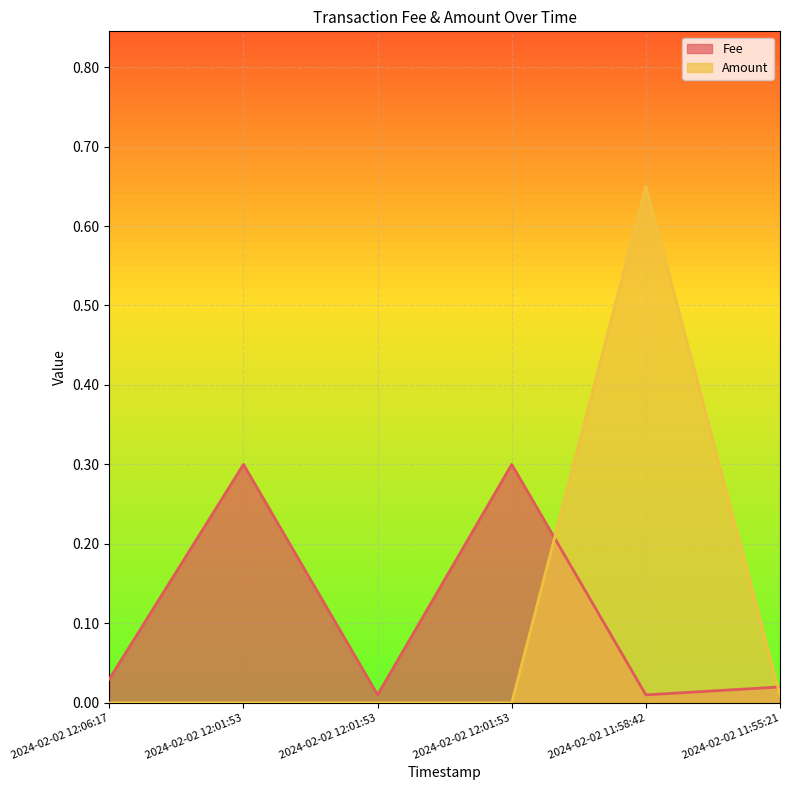

At how many categories does at least one series exceed 0?

6